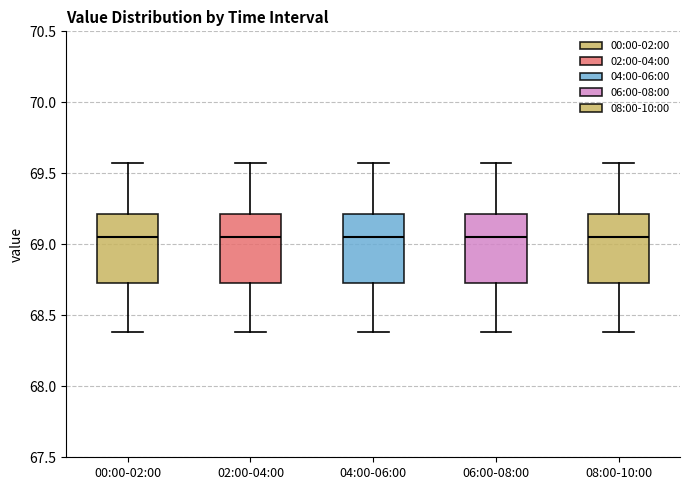

Reading left to right, transcribe this box plot: for each box, give where its median line is, the range the box spans, and where its two whiskers end, as read against the y-axis. The values are not printed on the chart, so give them approximately, as read against the axis.

00:00-02:00: median 69.05, box 68.75 to 69.20, whiskers 68.40 to 69.55
02:00-04:00: median 69.05, box 68.75 to 69.20, whiskers 68.40 to 69.55
04:00-06:00: median 69.05, box 68.75 to 69.20, whiskers 68.40 to 69.55
06:00-08:00: median 69.05, box 68.75 to 69.20, whiskers 68.40 to 69.55
08:00-10:00: median 69.05, box 68.75 to 69.20, whiskers 68.40 to 69.55